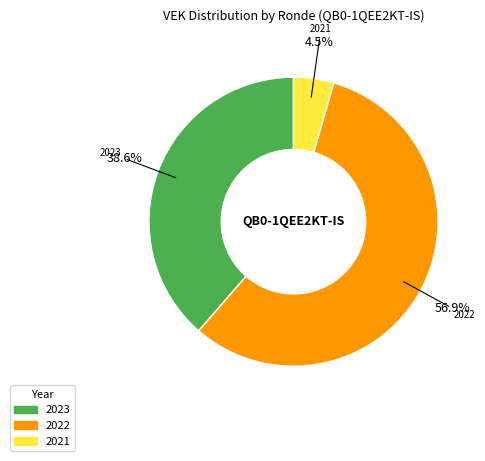

To the nearest percent, what is the difference between the largest and smallest slice percentages?

52%